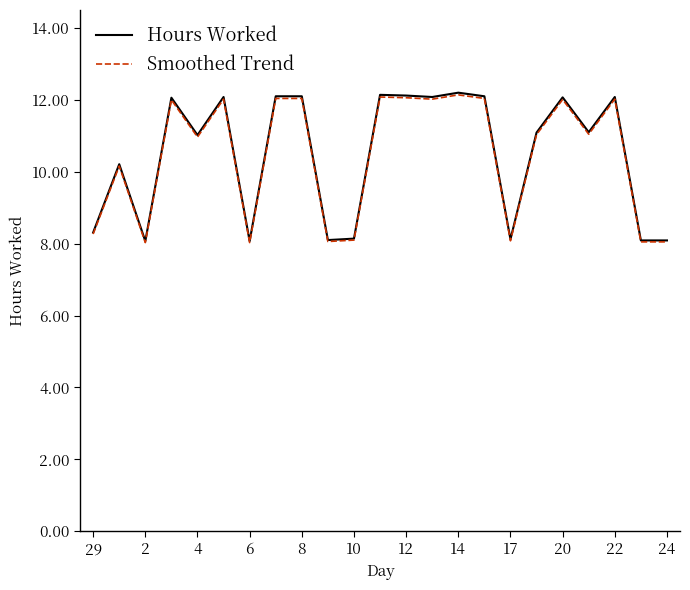

Which series has the widest spread of values?

Hours Worked